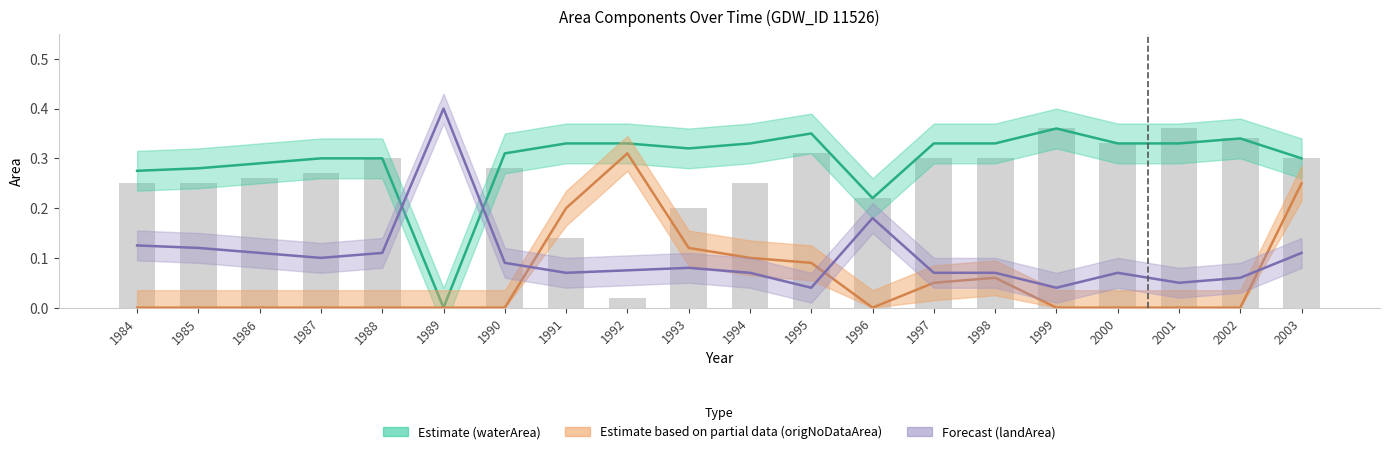

What is the sum of the values at 1988 and 2000?

0.6